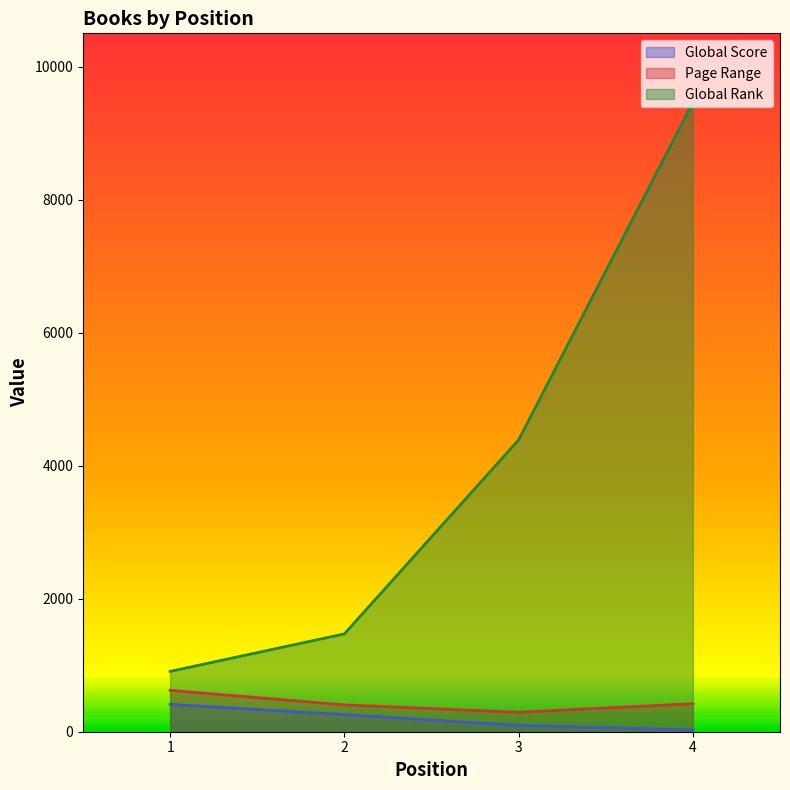

Between 2 and 4, which is larger?

2